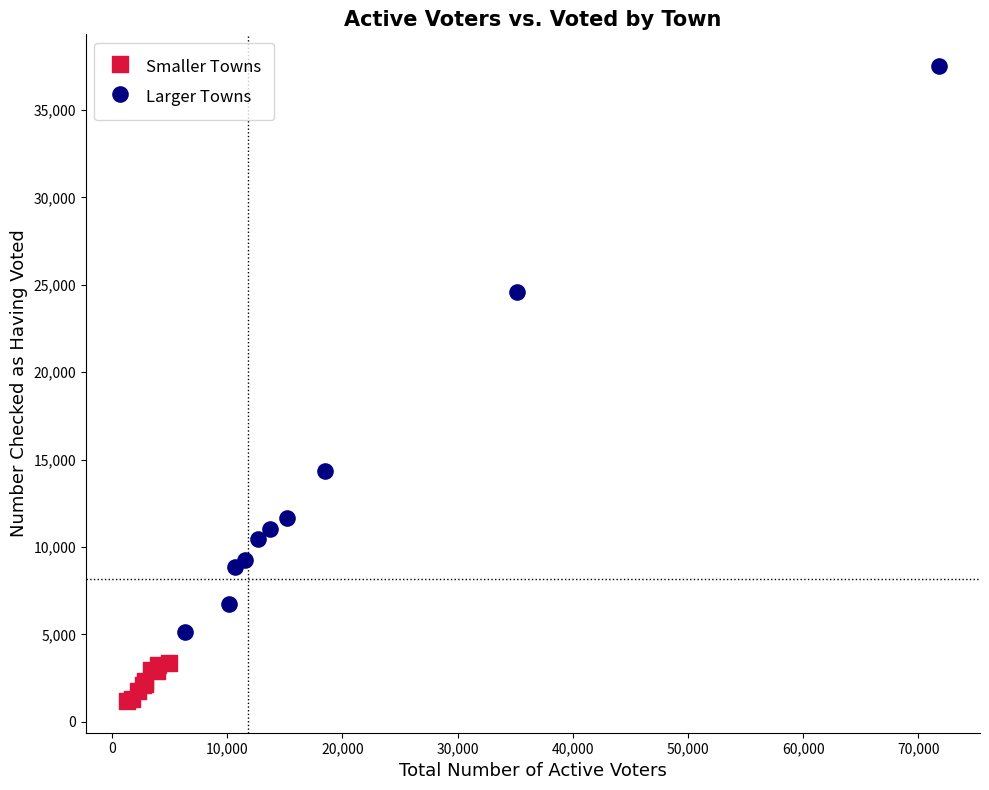

Which series reaches the minimum Y coordinate?

Smaller Towns